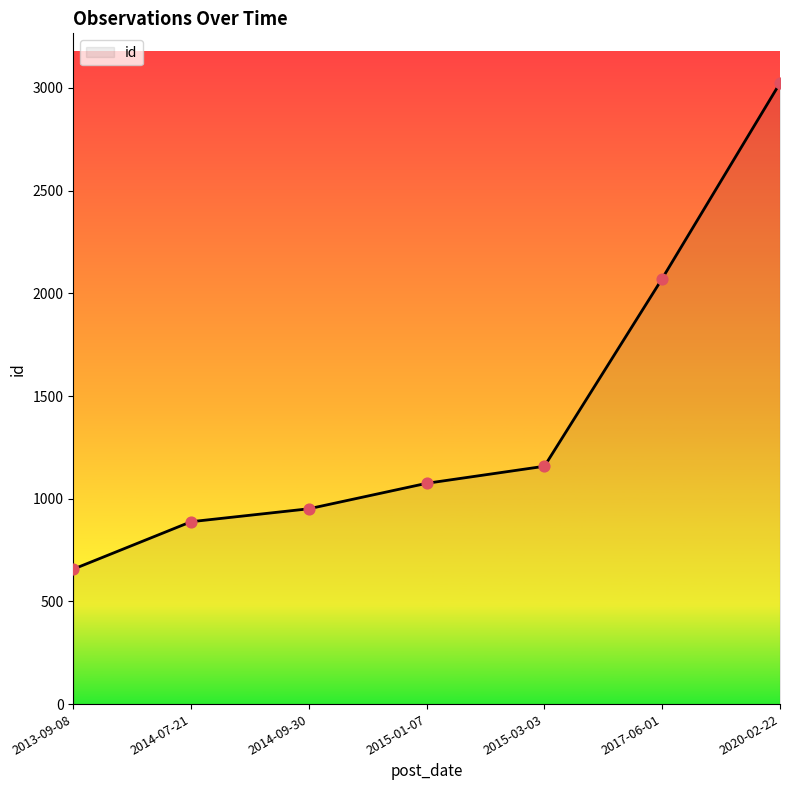

Between 2017-06-01 and 2020-02-22, which is larger?

2020-02-22